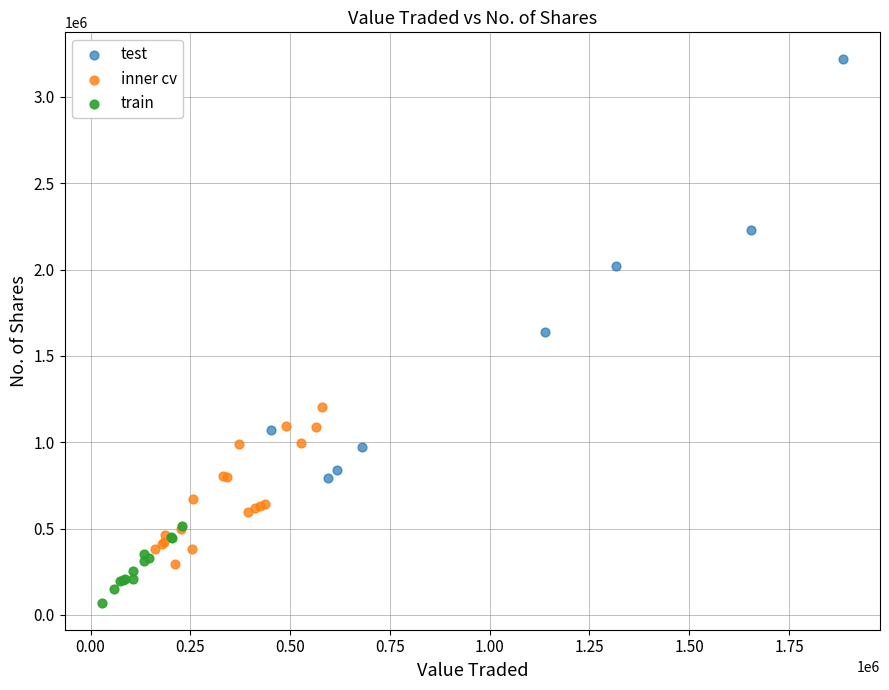

Which series contains the lowest Y value?

train